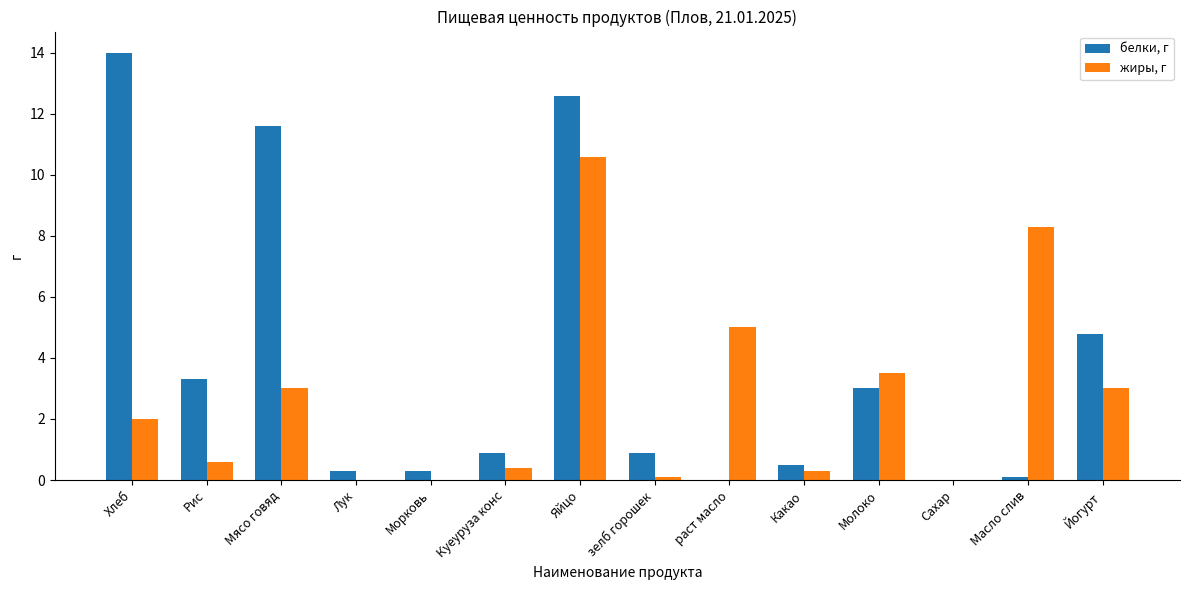

True or false: белки, г has a value of 4.4 at Рис.

False